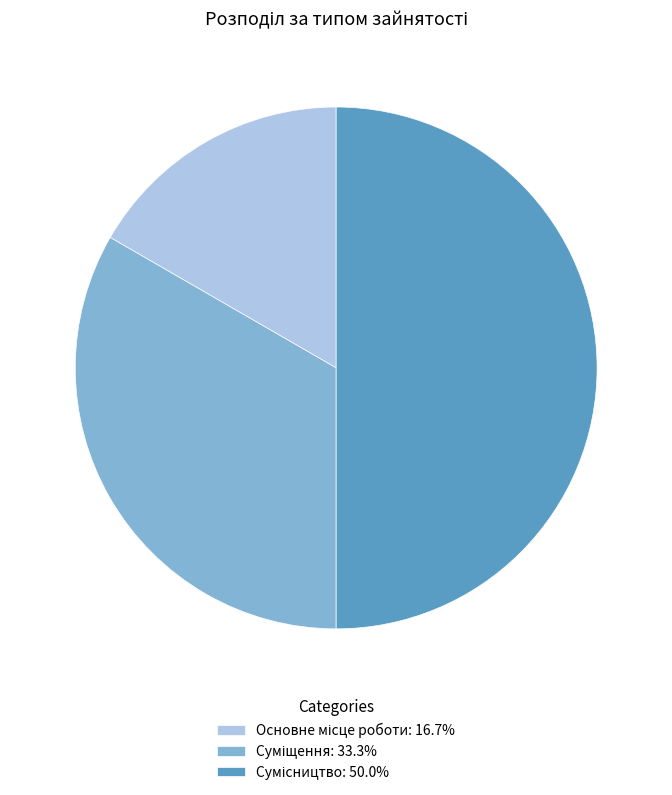

What portion of the pie excludes Сумісництво?

50.0%